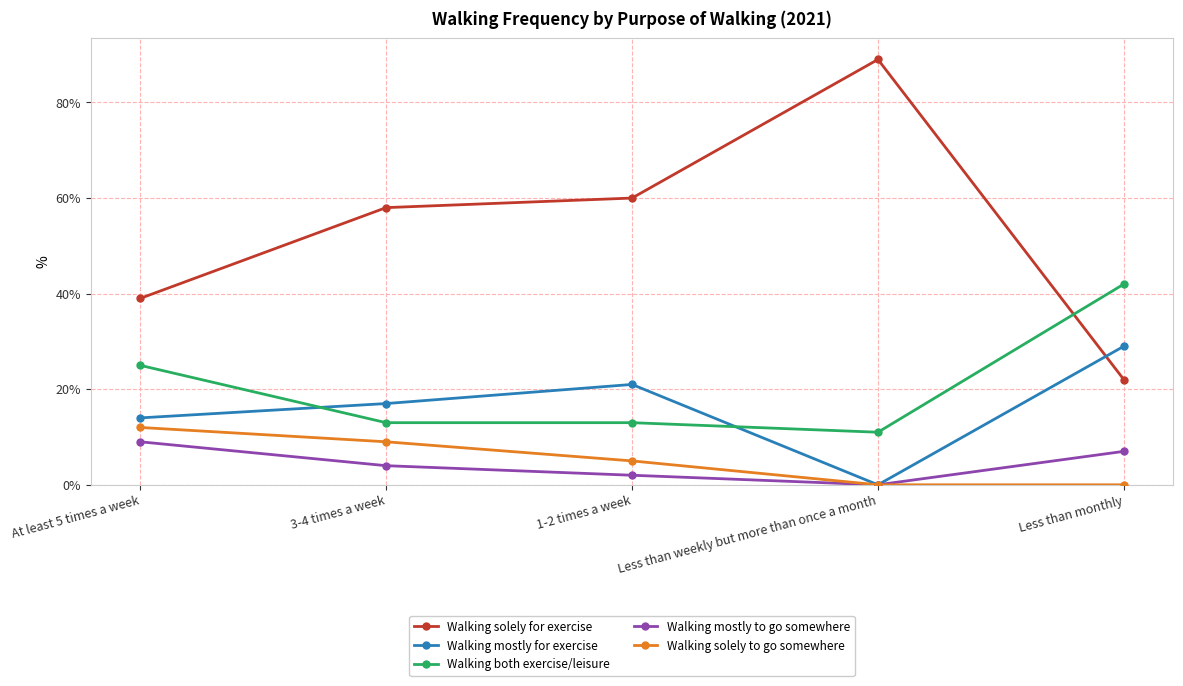

Is it true that Walking solely for exercise equals 32 at Less than monthly?

False